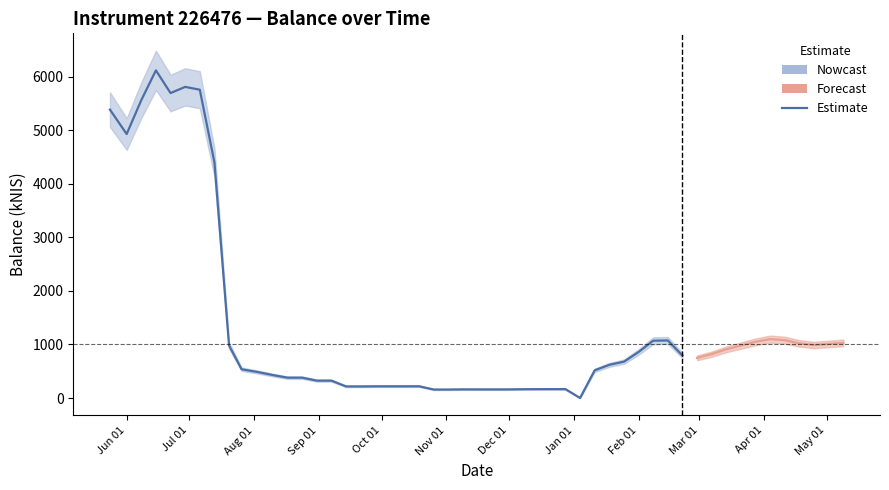

What is the value of the 18th point from the left?

216.2